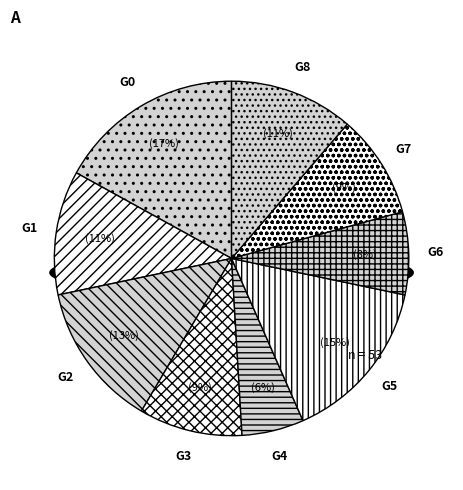

True or false: 5 accounts for 6% of the total.

True